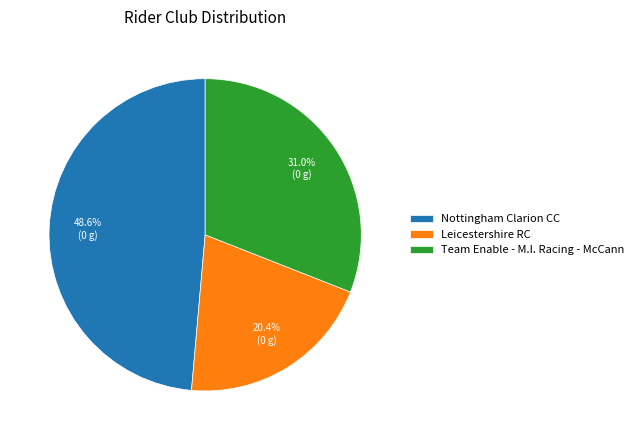

Rank the categories by value from highest to lowest.

Nottingham Clarion CC, Team Enable - M.I. Racing - McCann, Leicestershire RC